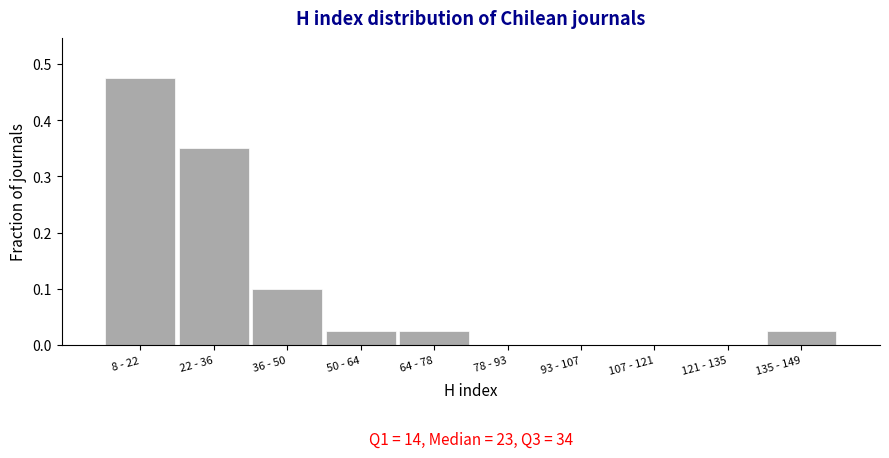

What is the sum of all values?

1.0